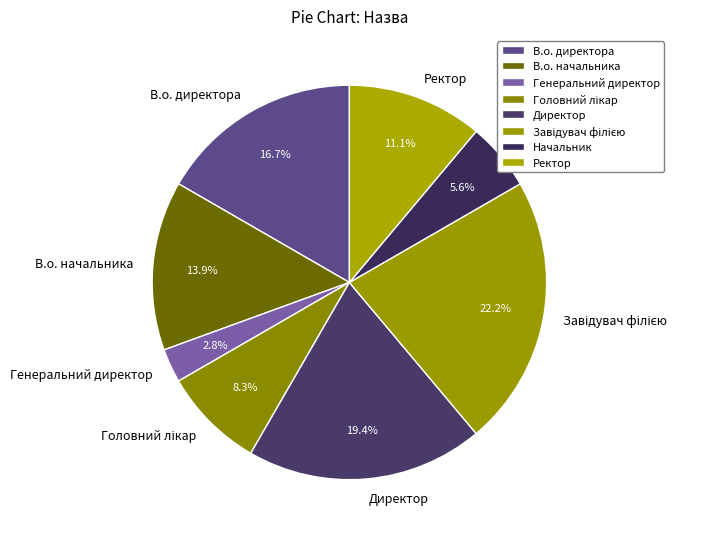

To the nearest percent, what is the difference between the largest and smallest slice percentages?

19%